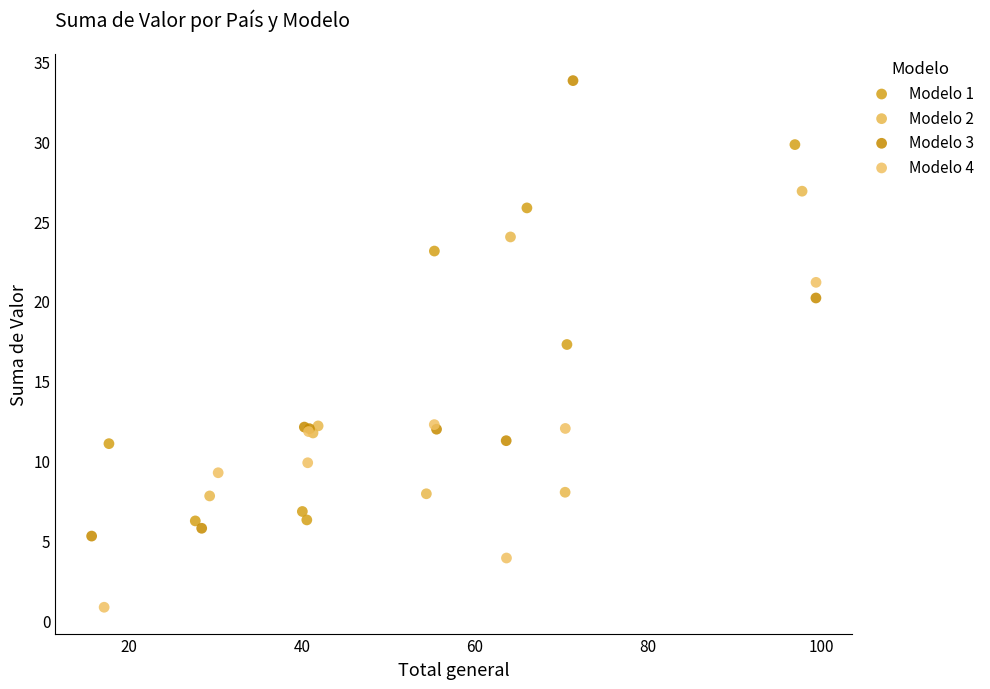

What are all the series names shown in the legend?

Modelo 1, Modelo 2, Modelo 3, Modelo 4